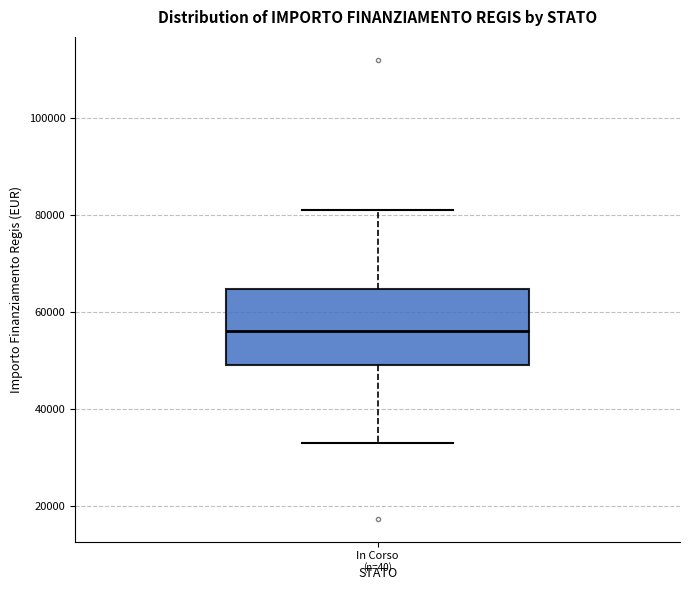

Read this box plot against the y-axis: the position of the median line, the range covered by the box, and the ends of both whiskers. The values are not printed on the chart, so give them approximately, as read against the axis.

median 56000, box 50000 to 64000, whiskers 32000 to 80000